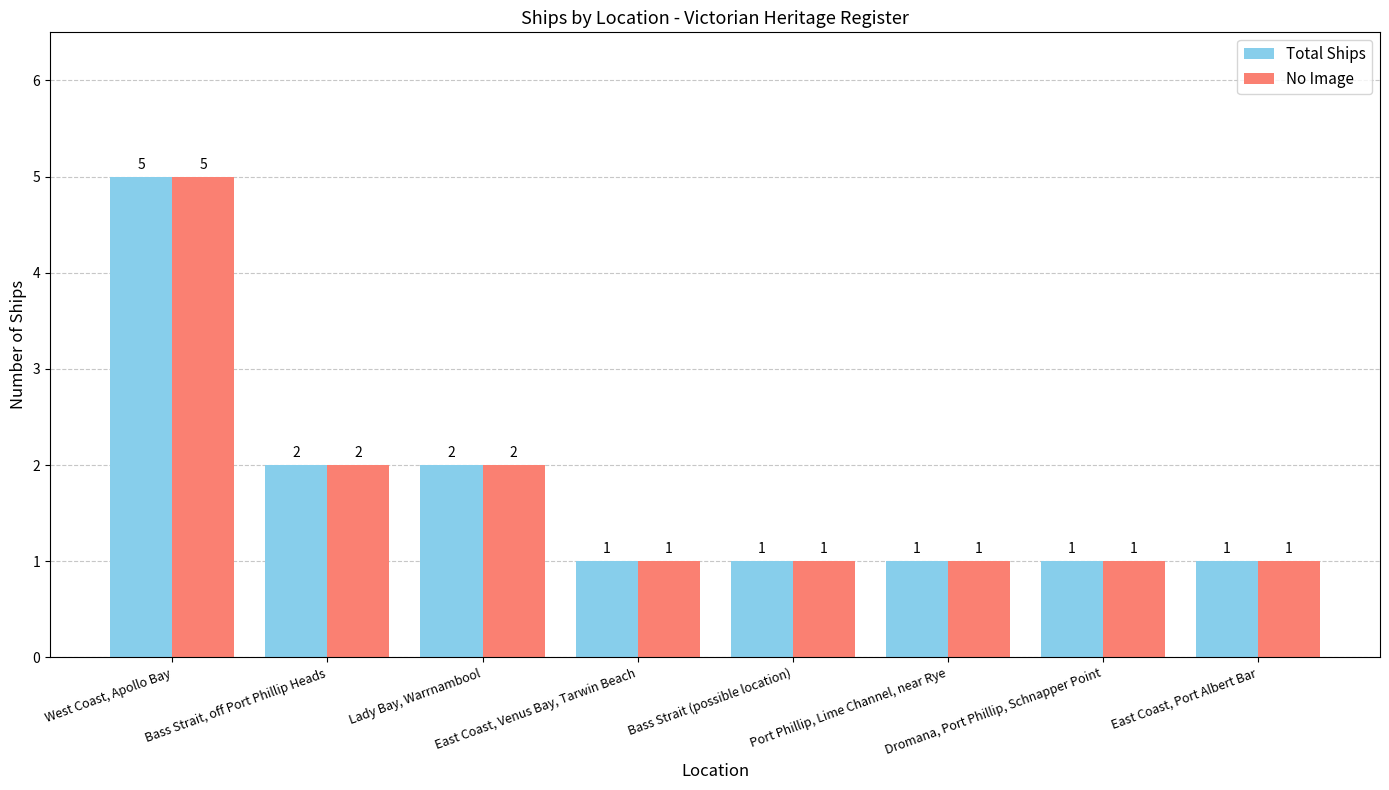

How many bars are there in each group?

2